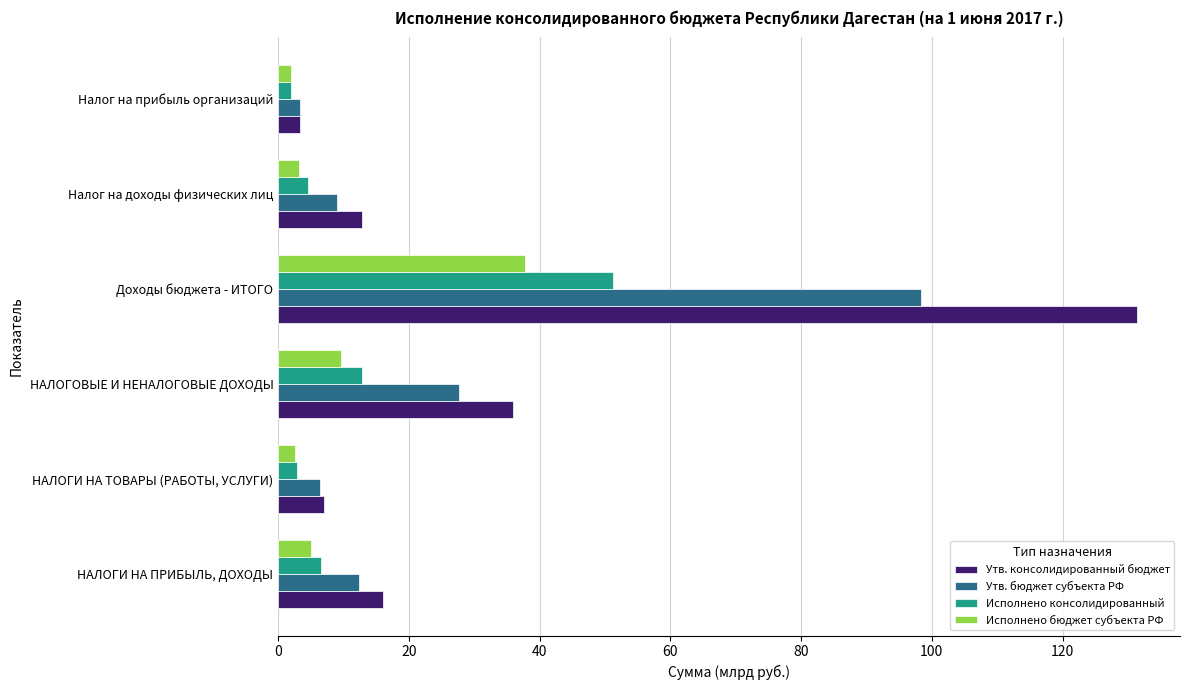

What are all the series names shown in the legend?

Утв. консолидированный бюджет, Утв. бюджет субъекта РФ, Исполнено консолидированный, Исполнено бюджет субъекта РФ